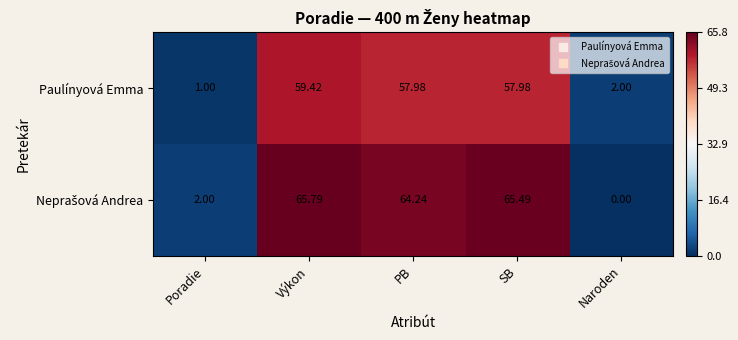

At which label does Paulínyová Emma first exceed 57?

Výkon